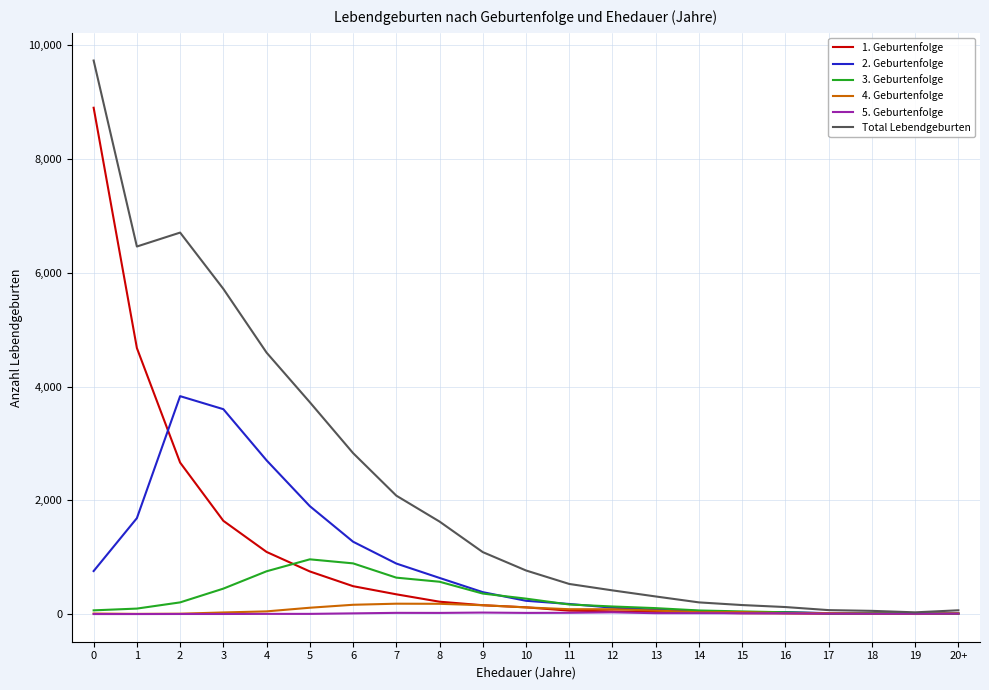

Is the value of 2. Geburtenfolge at 12 greater than the value of 3. Geburtenfolge at 5?

No